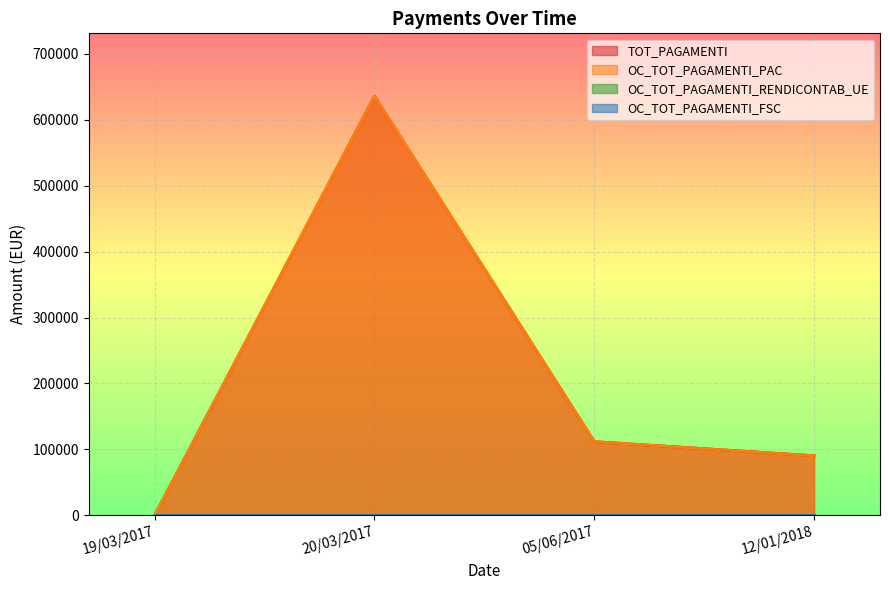

What is the sum of all TOT_PAGAMENTI values?

837777.7